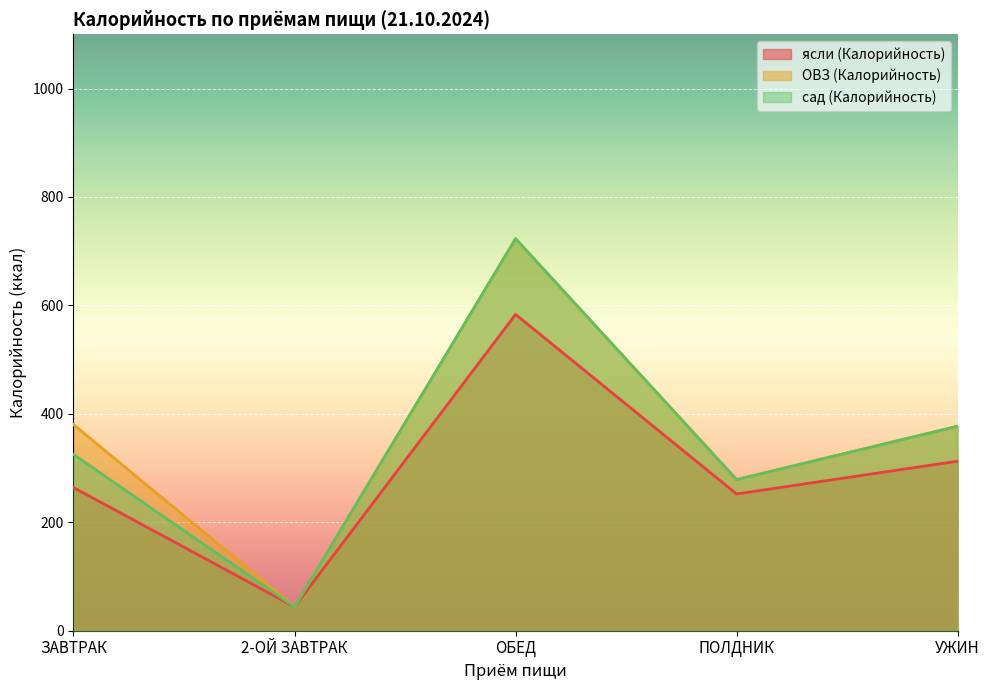

What is the average value of the ясли (Калорийность) series?

291.3